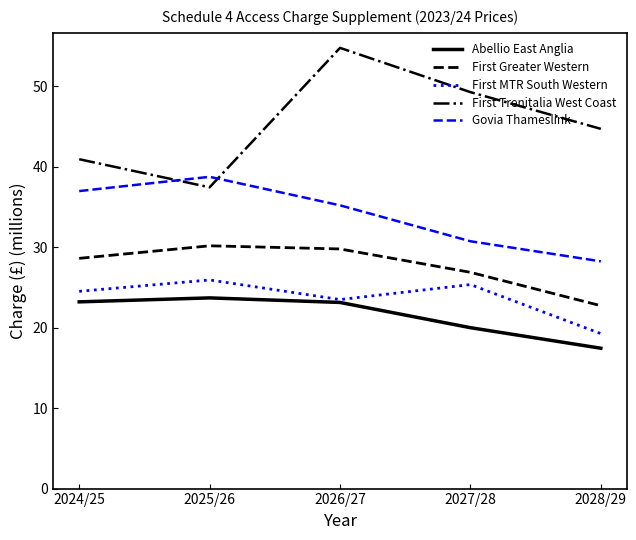

Which series has the largest total across all categories?

First Trenitalia West Coast